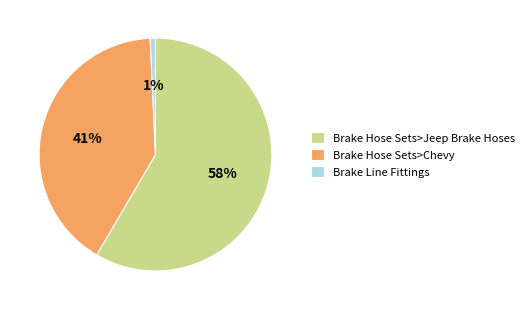

Does Brake Line Fittings account for over 50% of the chart?

No